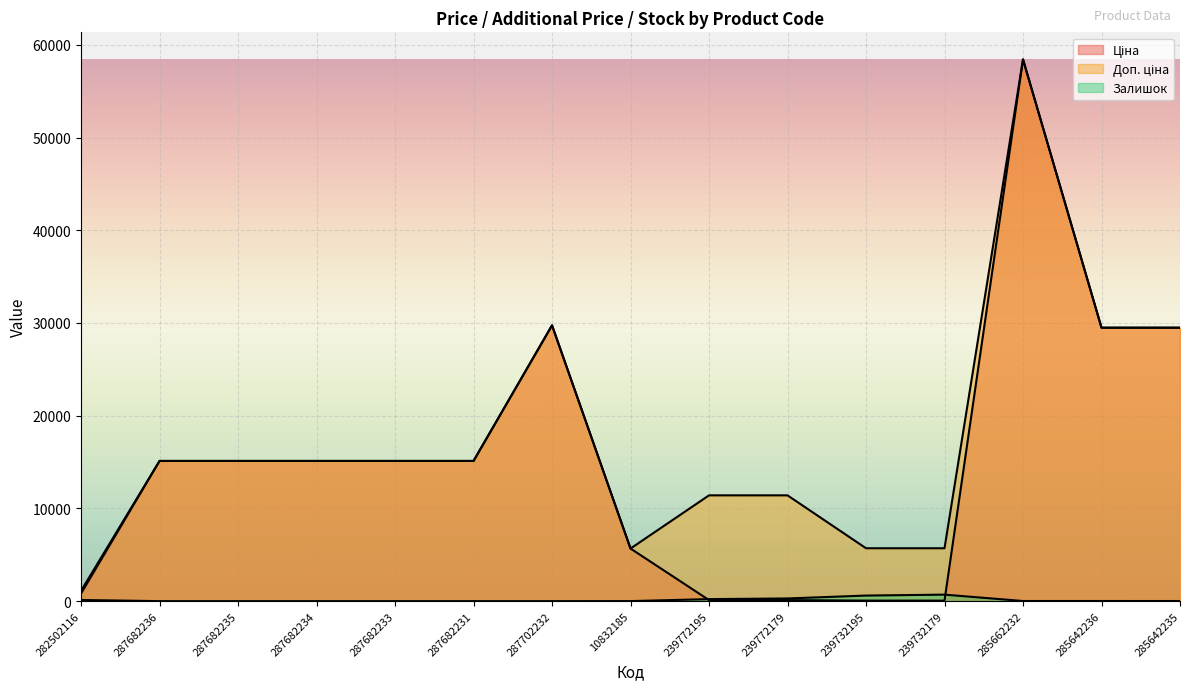

Where is the first local maximum for Доп. ціна?

287702232